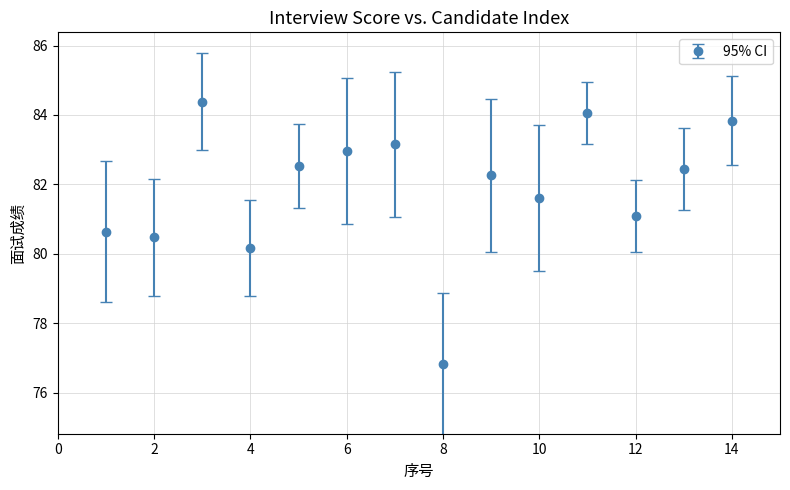

What is the value of the 11th point from the left?

84.1